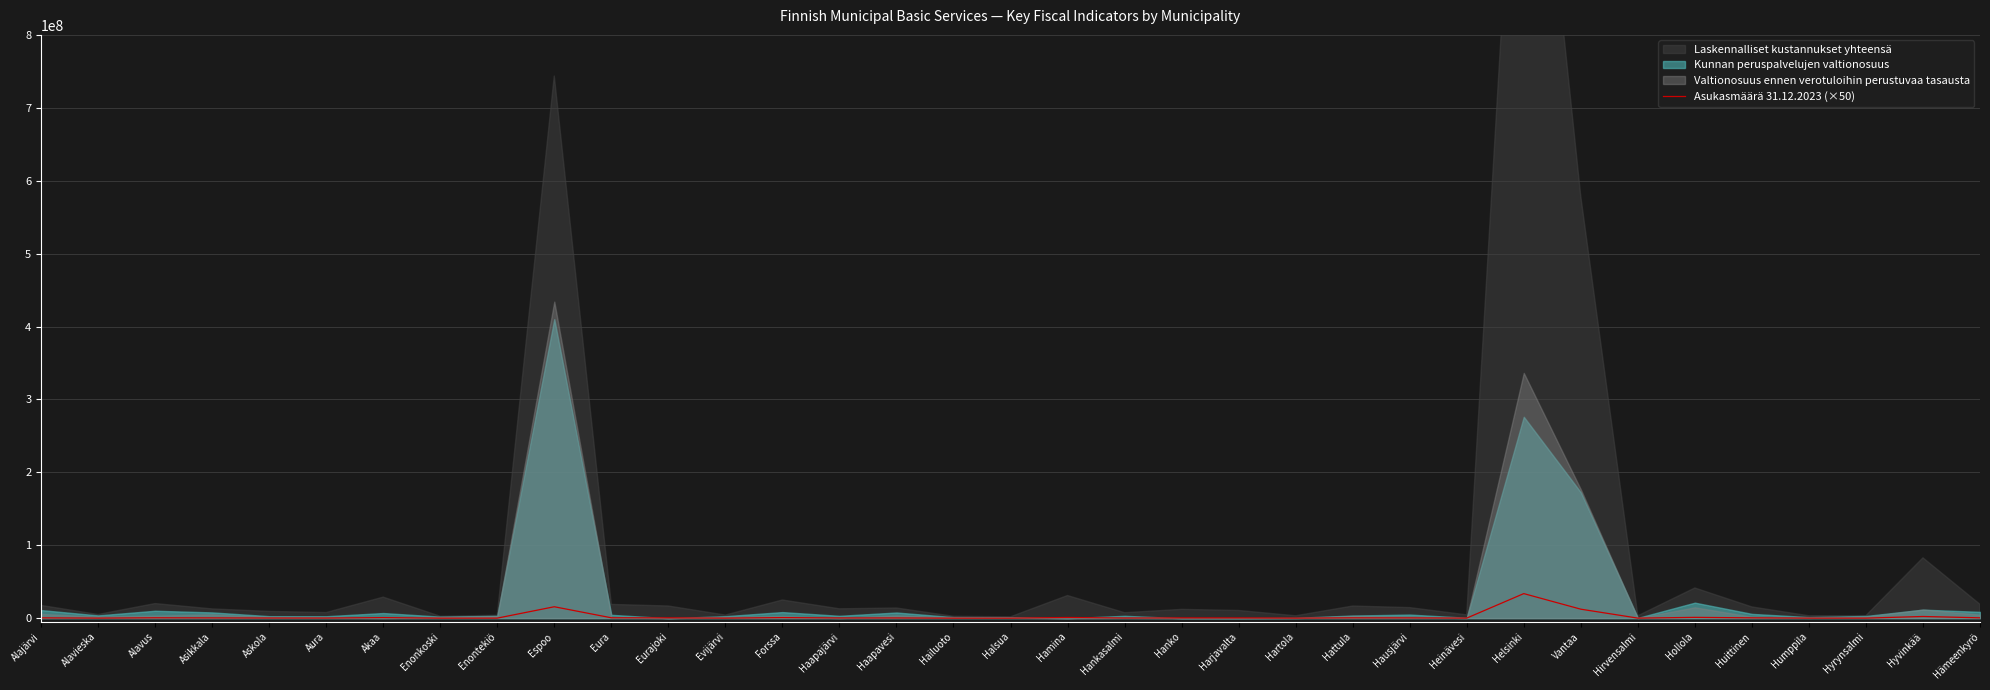

True or false: the data shows 482300 at Huittinen.

True